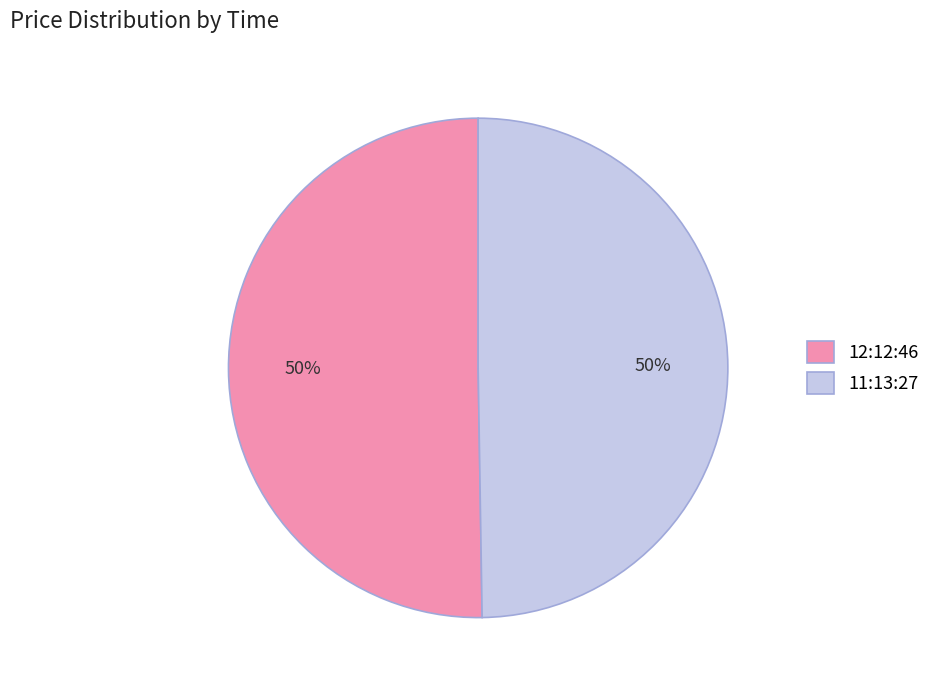

To the nearest percent, what is the combined percentage of 11:13:27 and 12:12:46?

100%